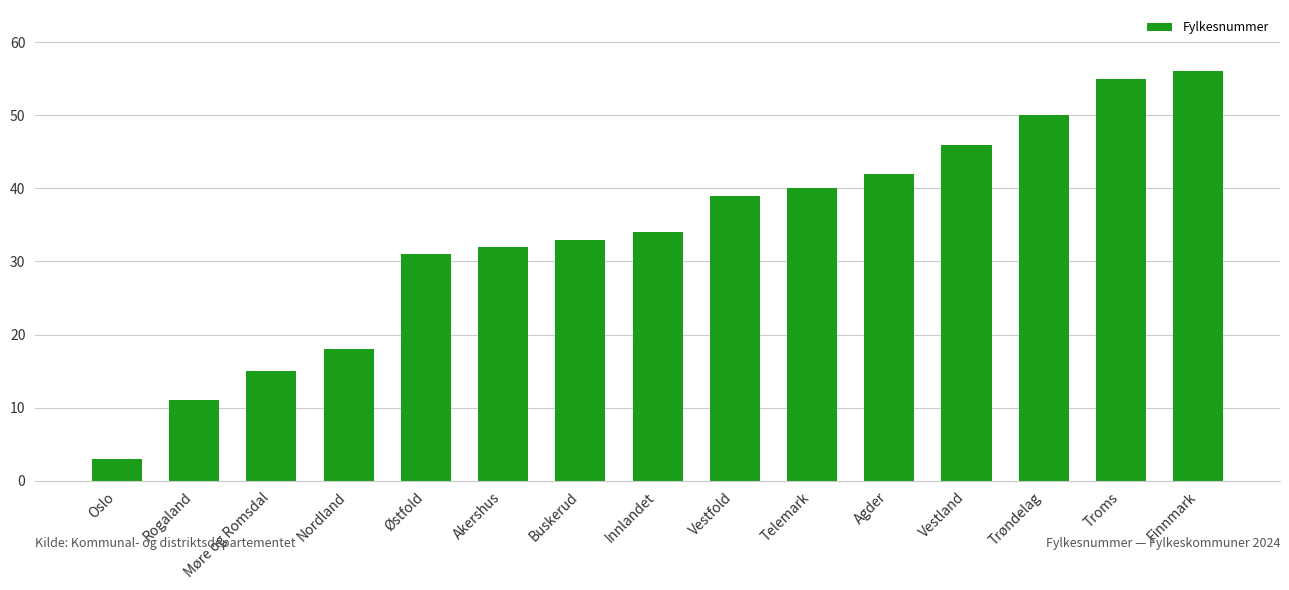

What is the smallest value displayed?

3